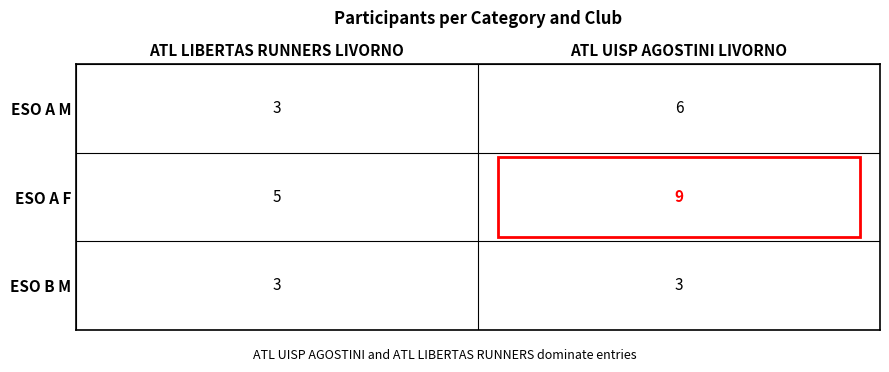

How many distinct data groups are displayed?

3